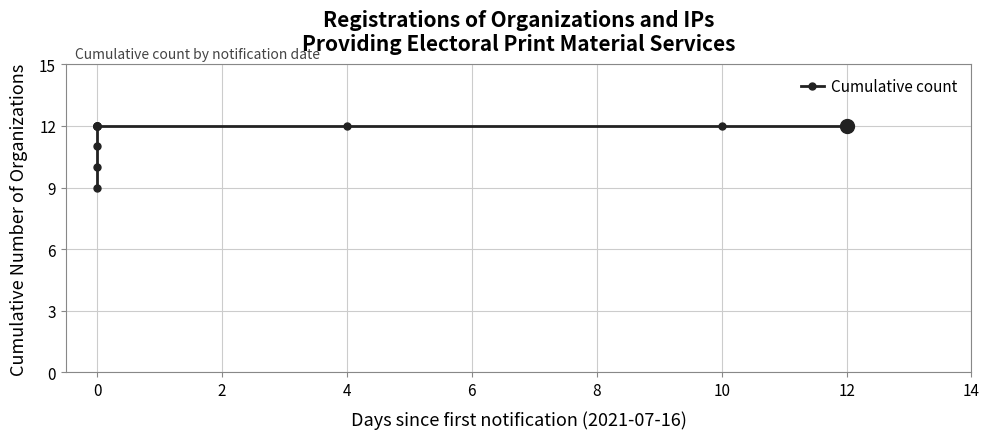

How many data points are less than 12?

3